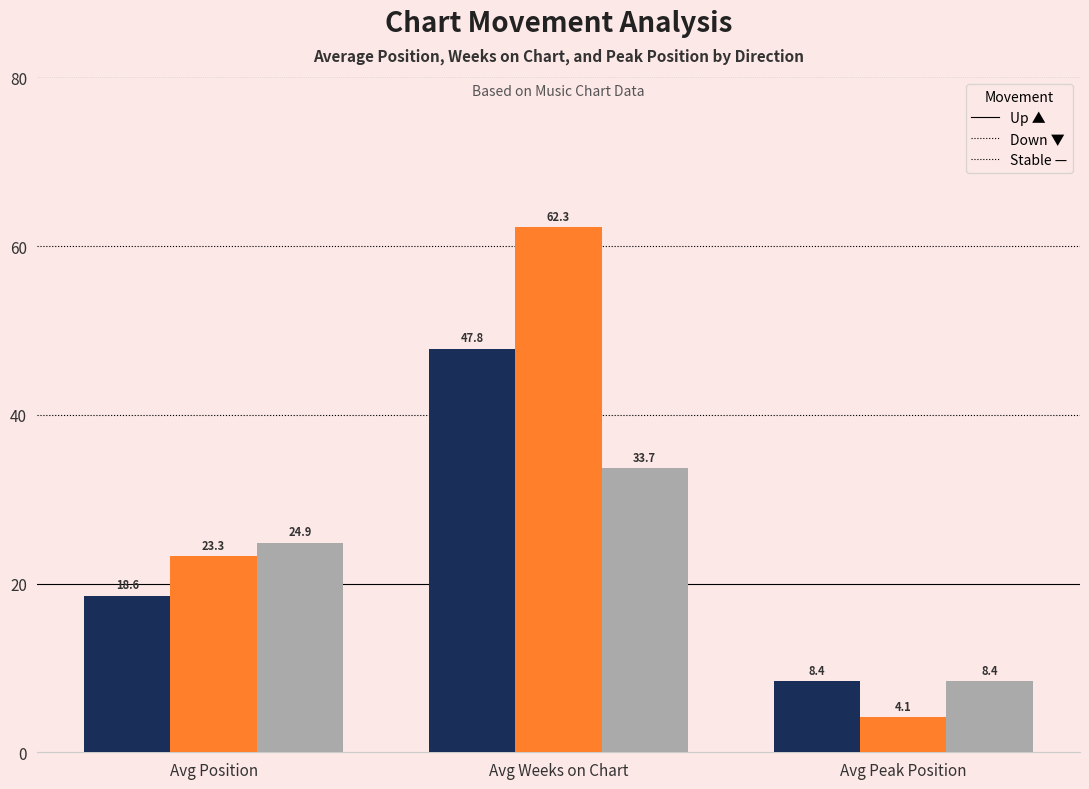

Which label corresponds to the smallest value in the chart?

Avg Peak Position